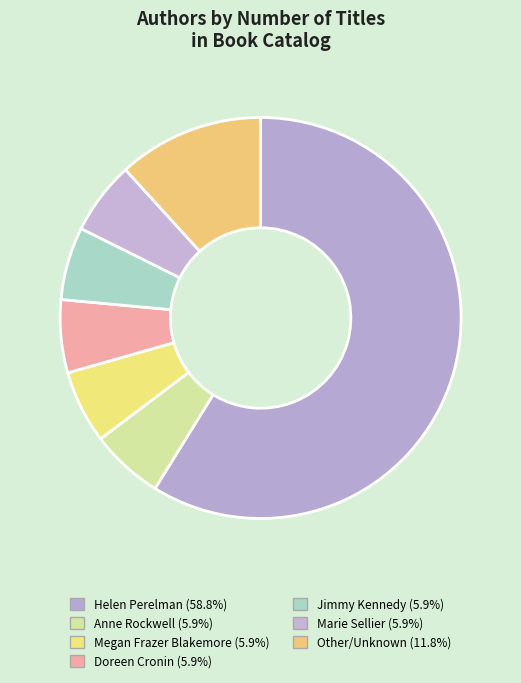

Is there any slice that represents more than half of the pie?

Yes